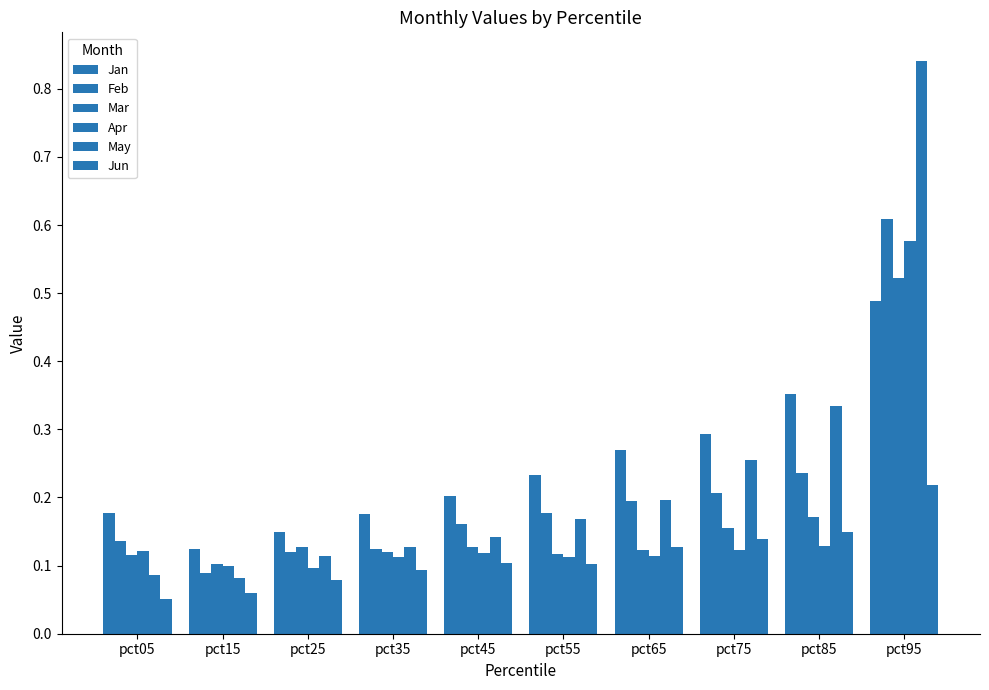

Are the bars horizontal?

No